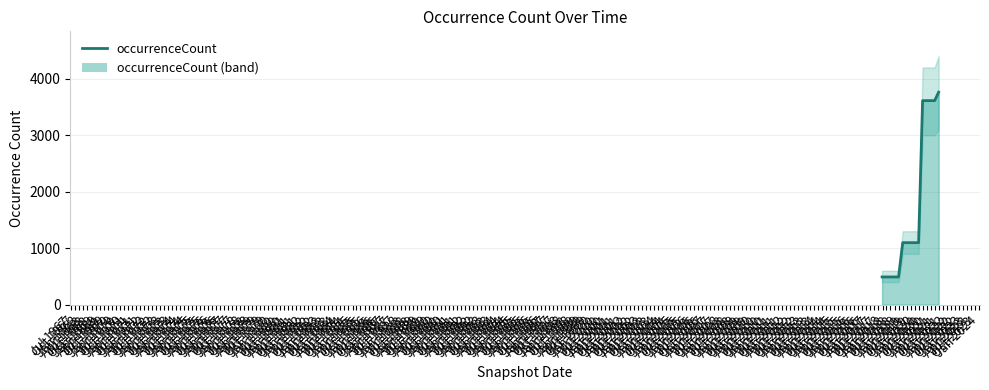

What position from the left is Jan 2020?

9